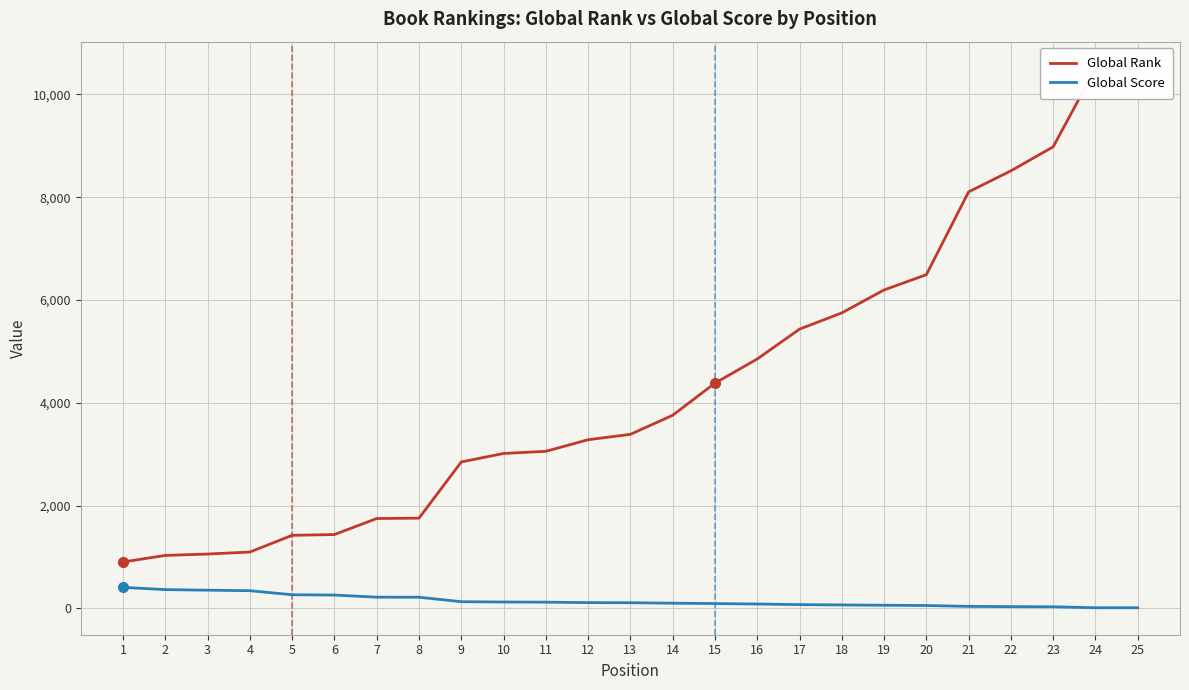

Does the chart display data point markers on the line(s)?

No